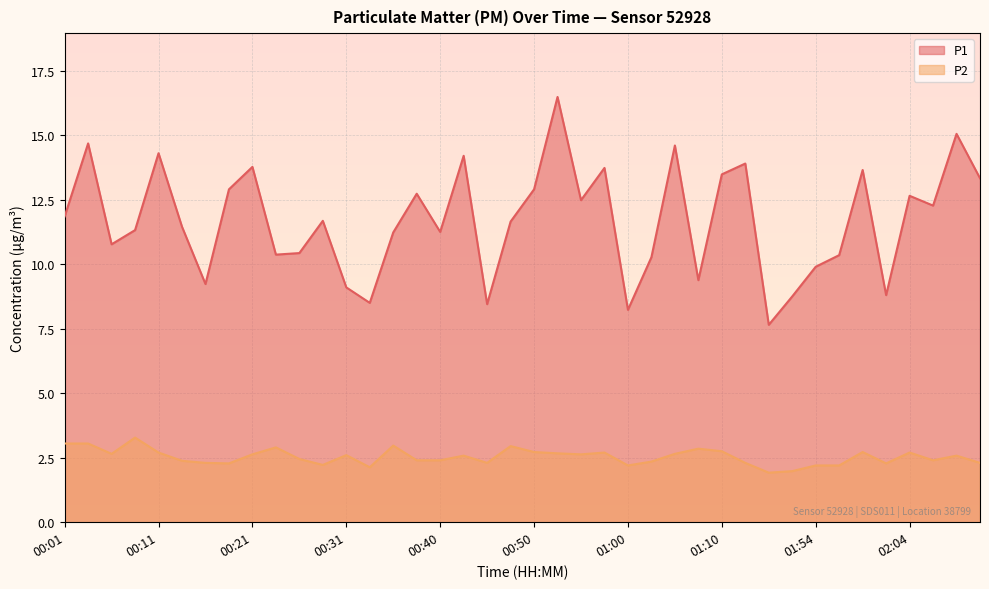

What is the minimum value shown in the chart?

1.9